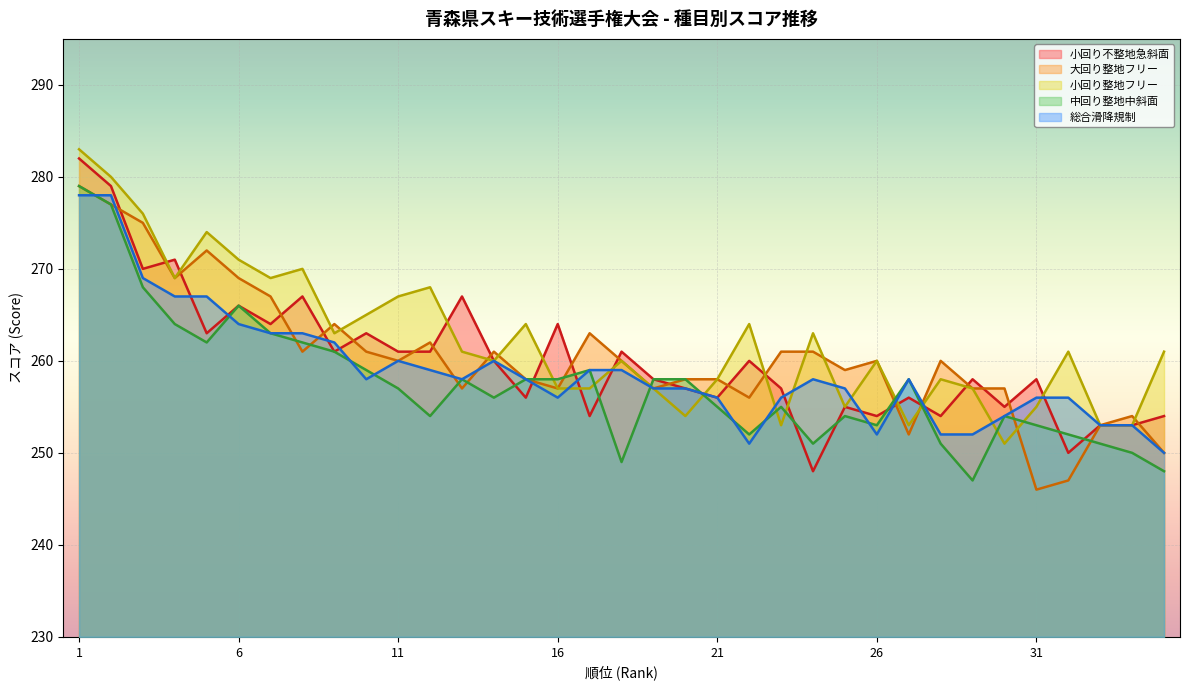

What value does the 総合滑降規制 series have at 15, to the nearest 10?

260